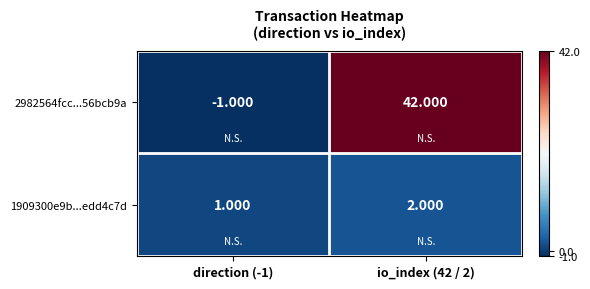

Is the value of 1909300e9b...edd4c7d at direction (-1) greater than the value of 2982564fcc...56bcb9a at io_index (42 / 2)?

No